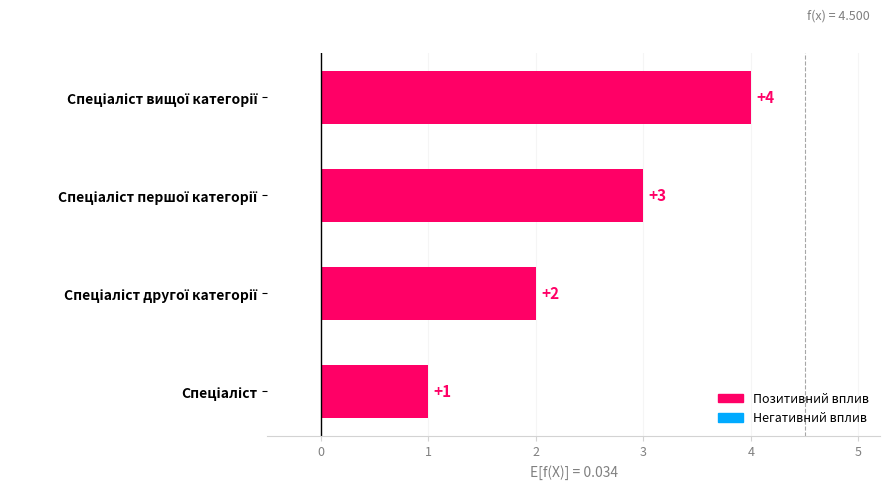

What is the sum of all values?

10